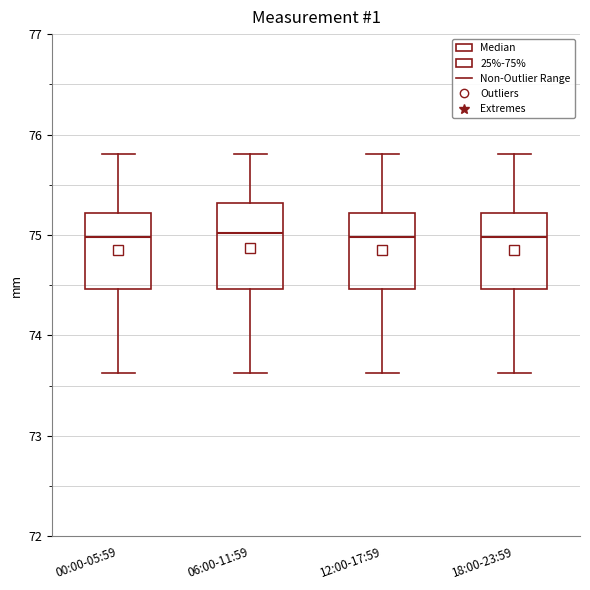

Reading left to right, read every box against the y-axis: the position of its median line, the range the box covers, and the ends of its whiskers. The values are not printed on the chart, so give them approximately, as read against the axis.

00:00-05:59: median 75.0, box 74.5 to 75.2, whiskers 73.6 to 75.8
06:00-11:59: median 75.0, box 74.5 to 75.3, whiskers 73.6 to 75.8
12:00-17:59: median 75.0, box 74.5 to 75.2, whiskers 73.6 to 75.8
18:00-23:59: median 75.0, box 74.5 to 75.2, whiskers 73.6 to 75.8